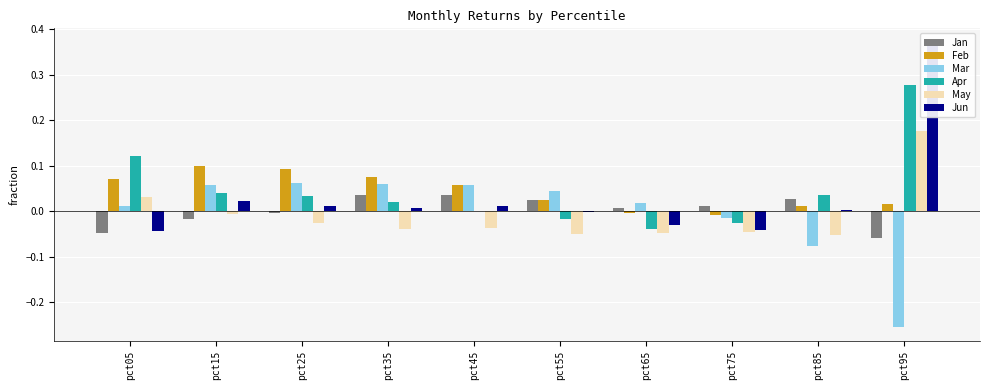

Reading left to right, what are all the values shown in this chart?

Jan: -0.0	-0.0	-0.0	0.0	0.0	0.0	0.0	0.0	0.0	-0.1
Feb: 0.1	0.1	0.1	0.1	0.1	0.0	-0.0	-0.0	0.0	0.0
Mar: 0.0	0.1	0.1	0.1	0.1	0.0	0.0	-0.0	-0.1	-0.3
Apr: 0.1	0.0	0.0	0.0	0.0	-0.0	-0.0	-0.0	0.0	0.3
May: 0.0	-0.0	-0.0	-0.0	-0.0	-0.0	-0.0	-0.0	-0.1	0.2
Jun: -0.0	0.0	0.0	0.0	0.0	-0.0	-0.0	-0.0	0.0	0.4